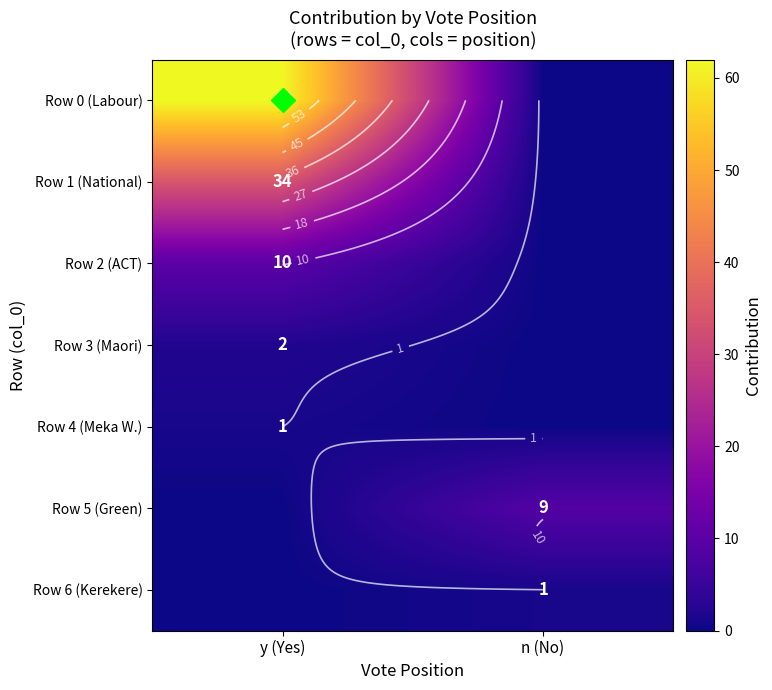

Which series has the largest total across all categories?

Row 0 (Labour)